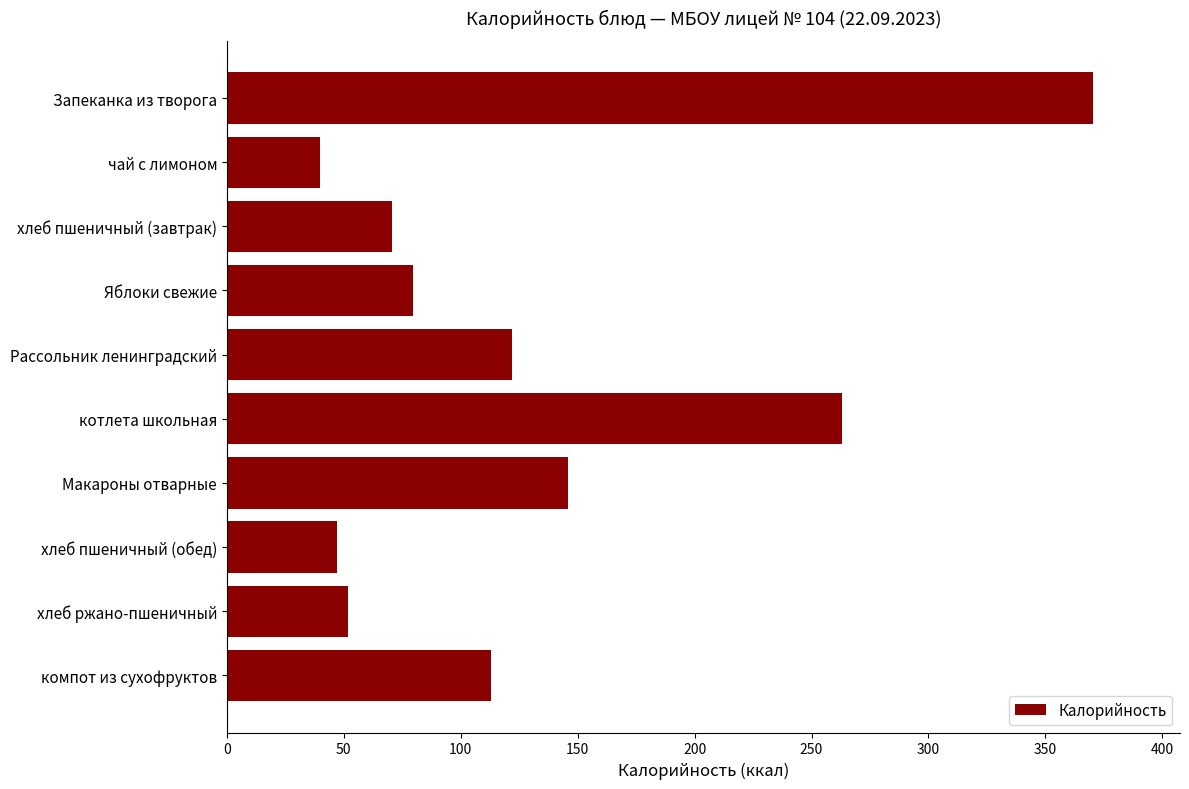

Reading bottom to top, extract all data points from this chart.

113.2	52.0	47.0	146.0	263.0	121.8	79.5	70.5	40.0	370.5